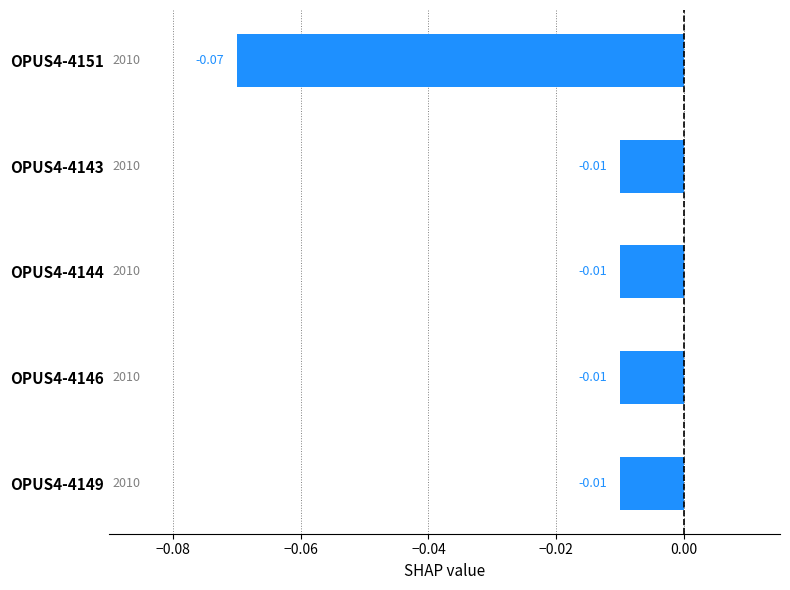

Which has a higher value, OPUS4-4146 or OPUS4-4151?

OPUS4-4146